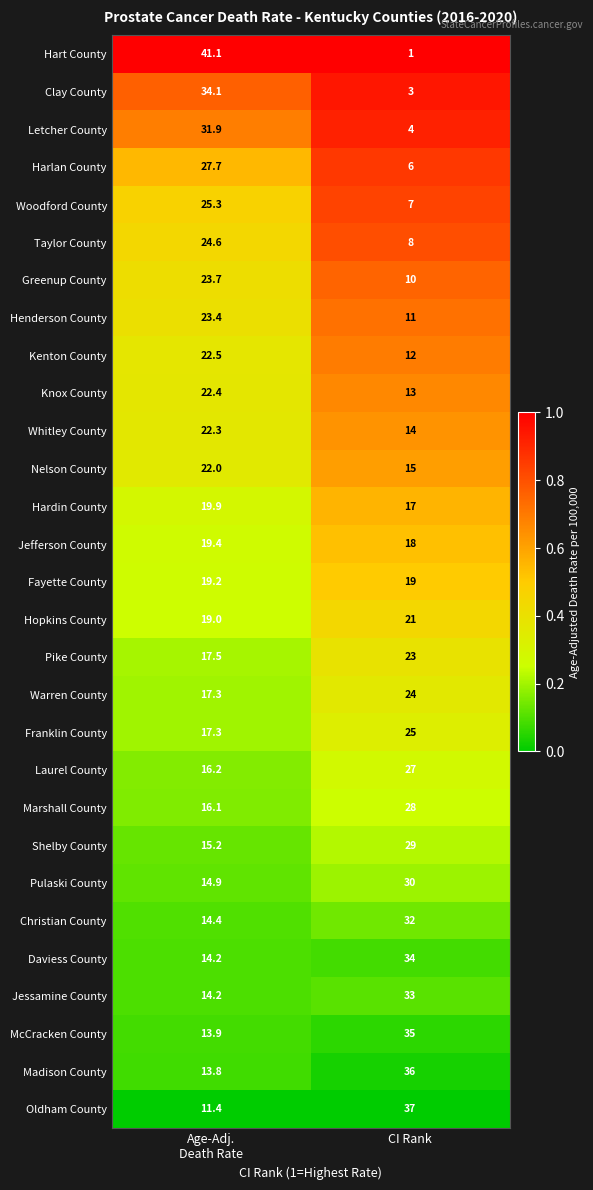

The value of McCracken County at CI Rank is 22.7. True or false?

False